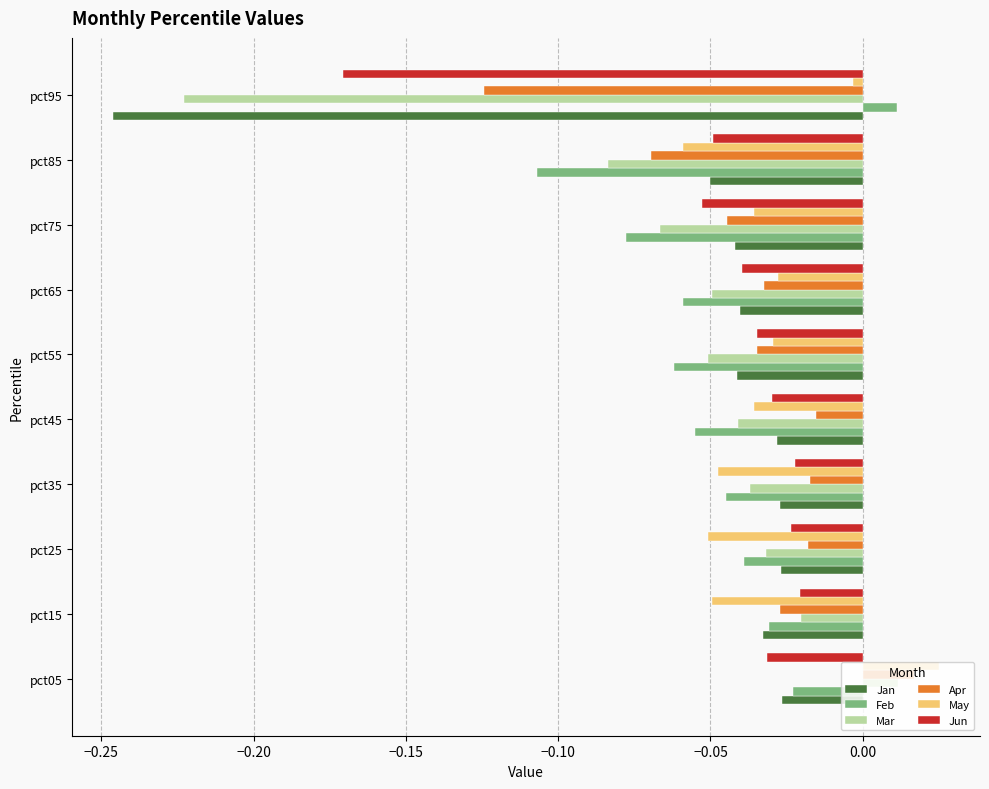

Where is May nearest to the value 0?

pct95